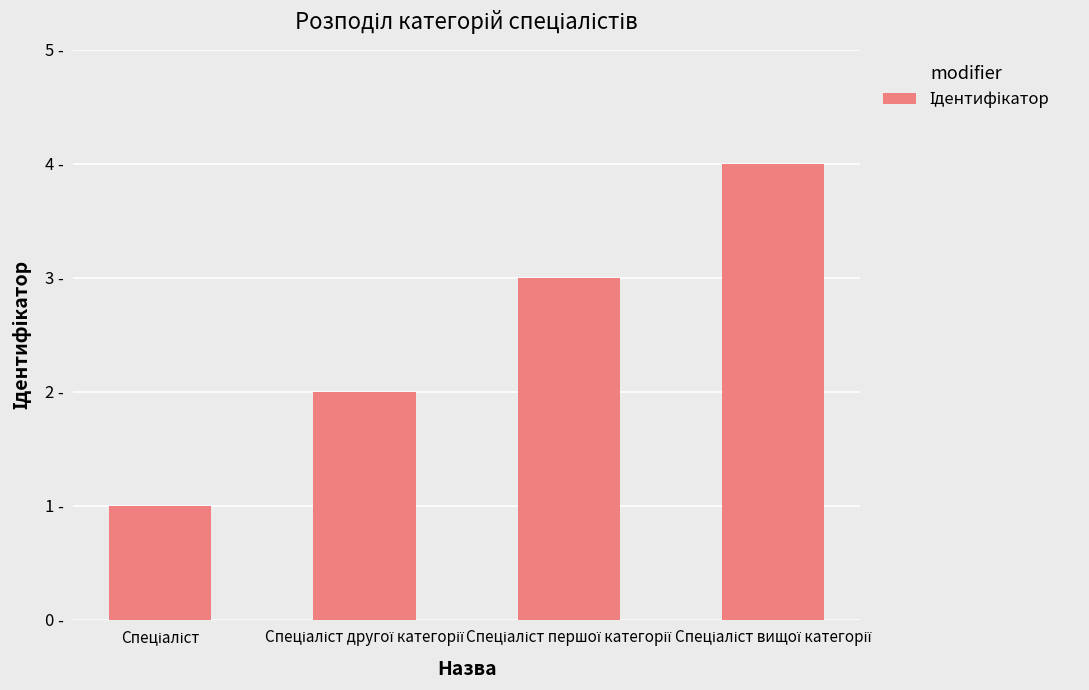

Which category has the lowest value across all series?

Спеціаліст